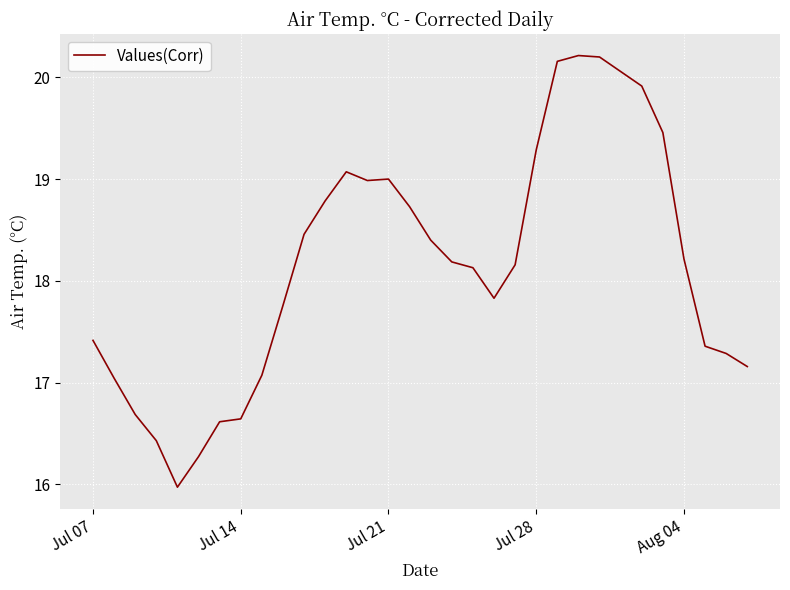

What is the smallest value displayed?

16.0